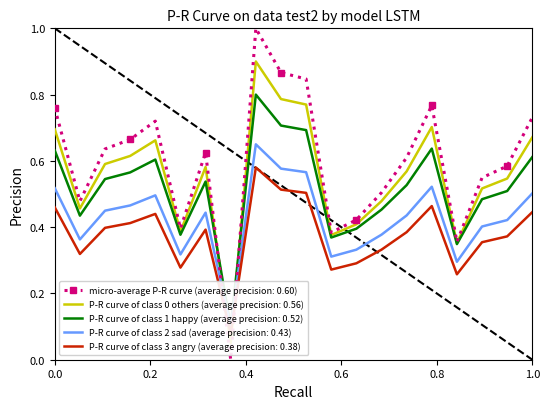

How many categories are shown in the chart?

20